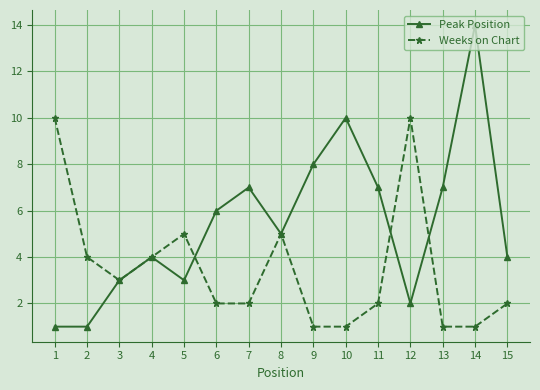

Which series changed the most between 3 and 11?

Peak Position